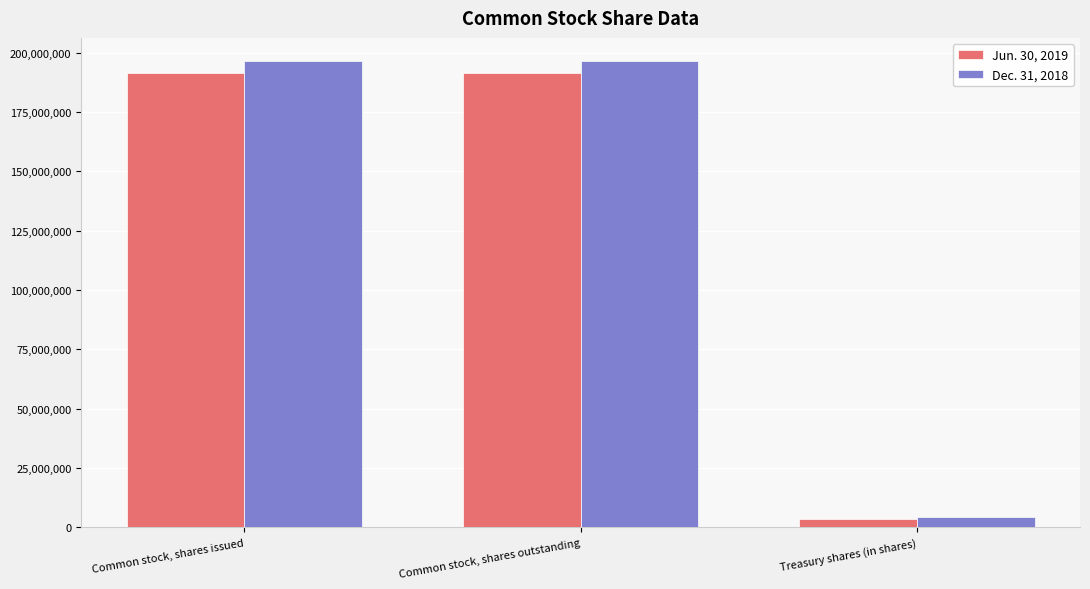

What is the sum of the Jun. 30, 2019 values at Common stock, shares issued and Common stock, shares outstanding?

383294544